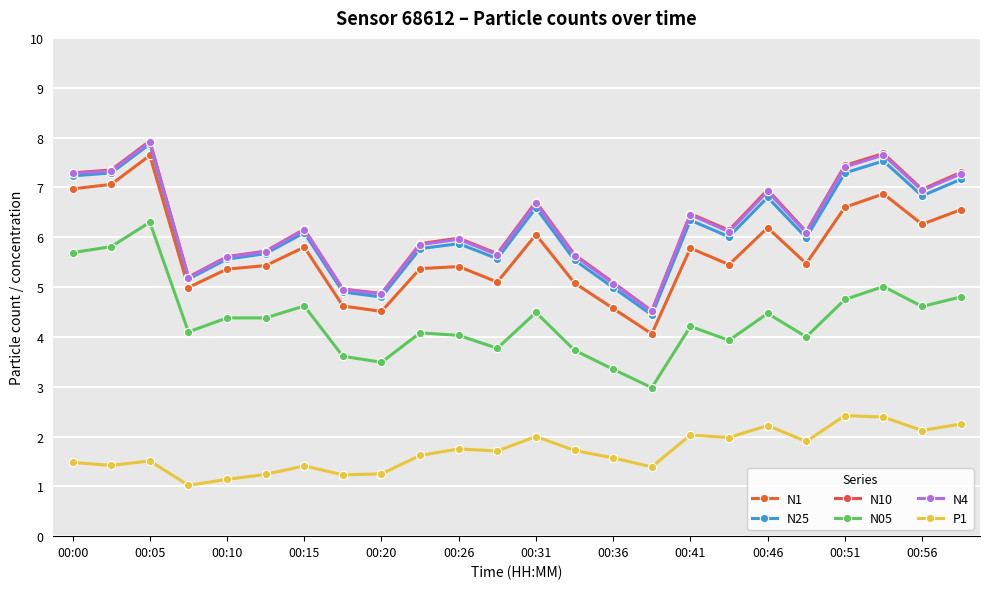

True or false: N05 and P1 cross at least once.

False